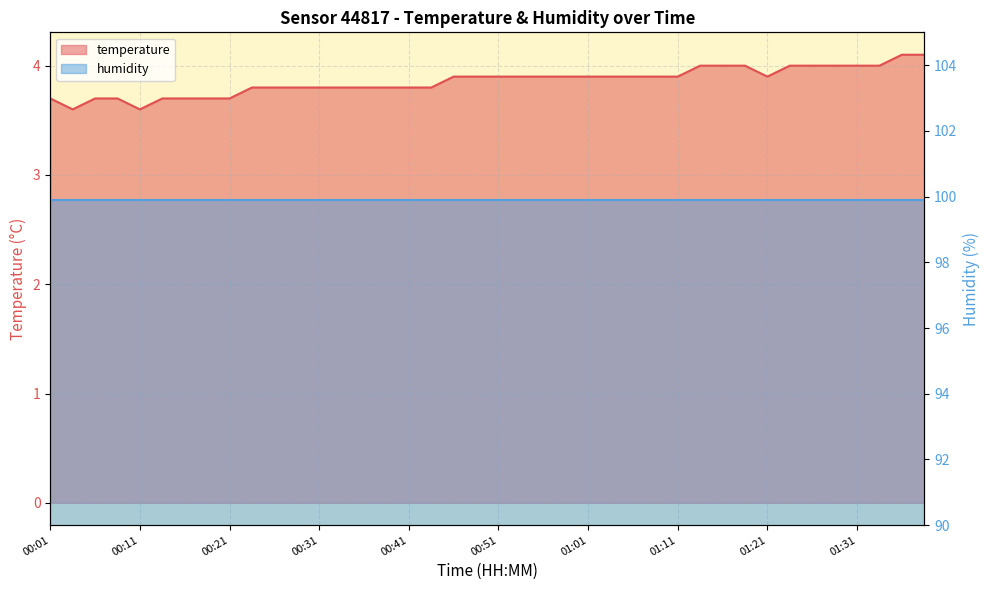

What is the label of the 21st point from the left?

00:51